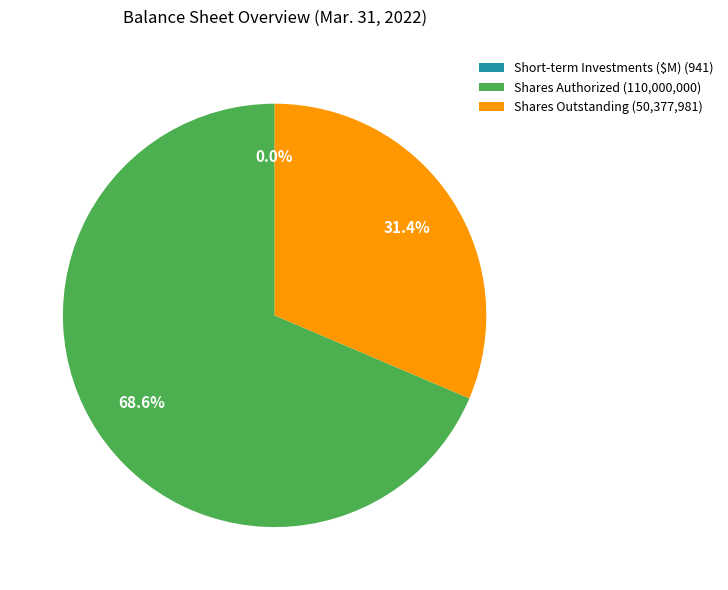

What portion of the pie excludes Shares Outstanding (50,377,981)?

68.6%